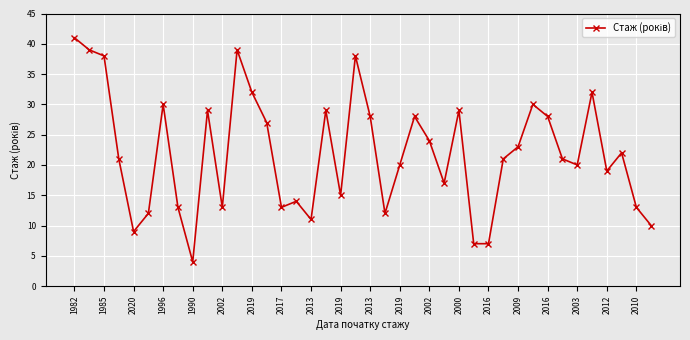

What is the difference between the maximum and second lowest values?

34